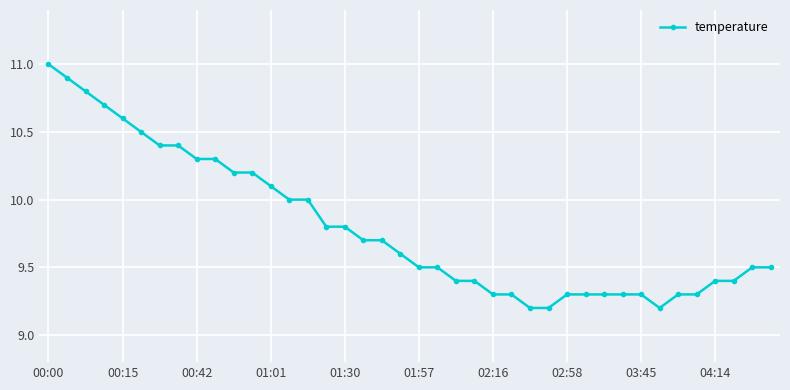

What is the smallest value displayed?

9.2